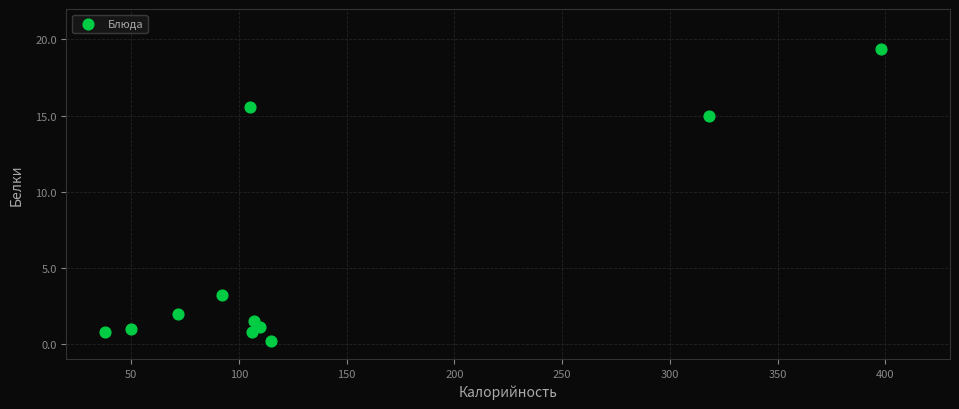

What is the range of X values (max minus min)?

360.0